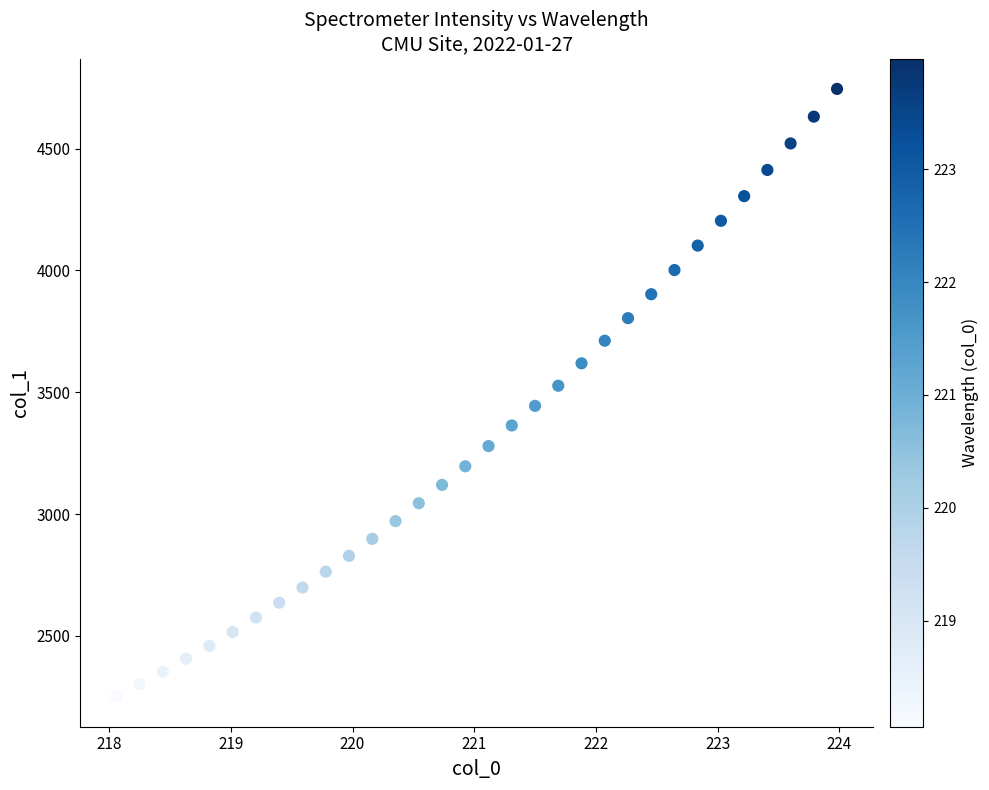

What is the range of Y values (max minus min)?

2493.5